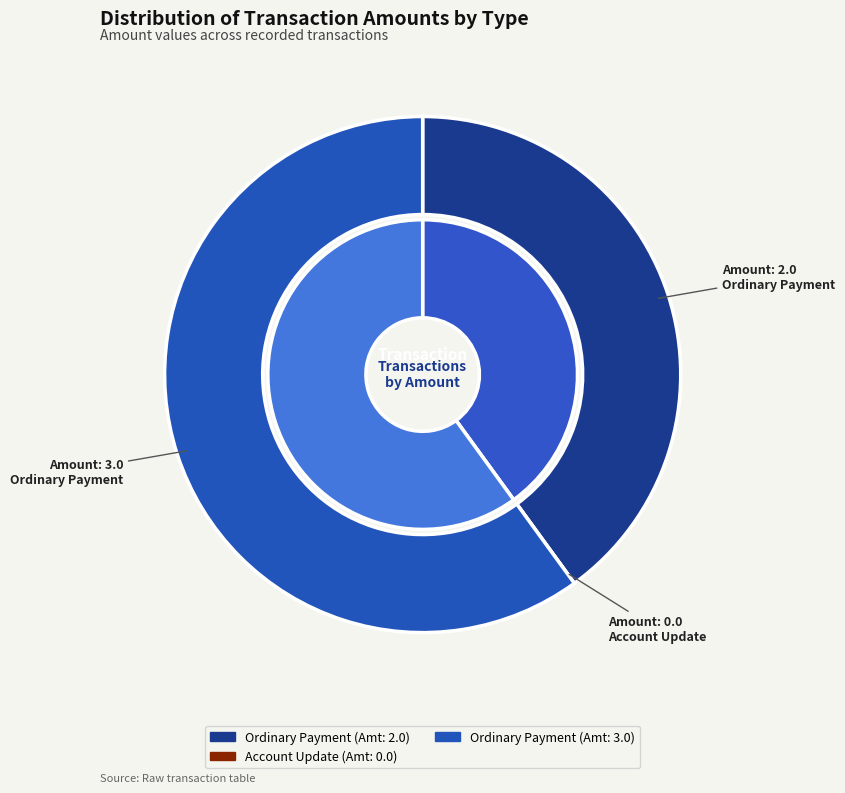

Which slice is the smallest?

Account Update
(Height: 332440)